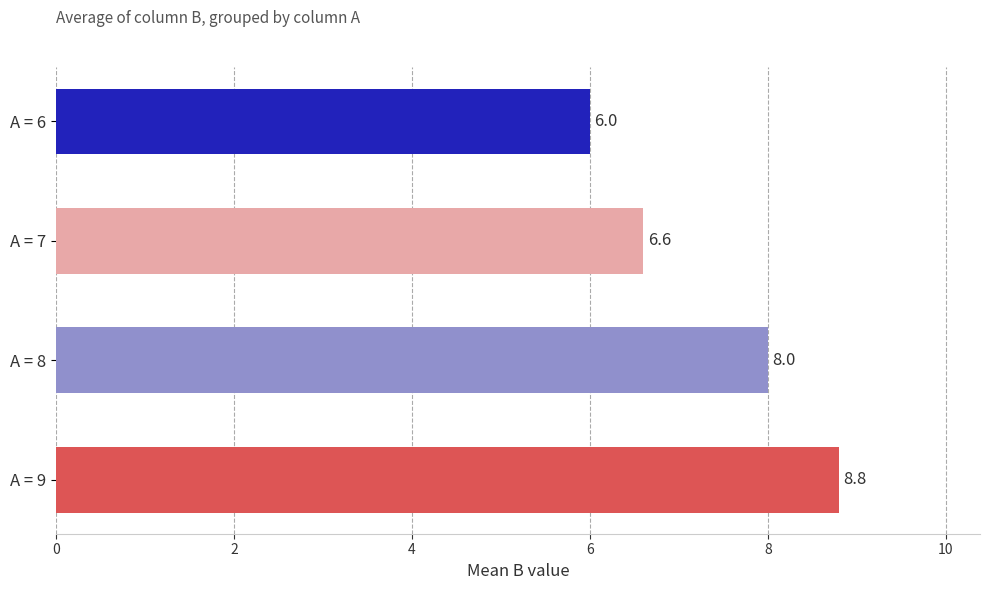

The value at A = 8 is 8.0. True or false?

True